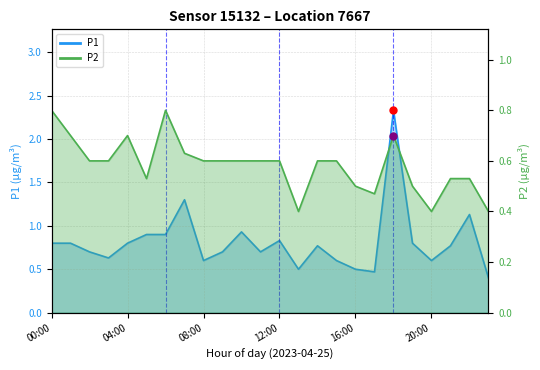

Which series reaches the minimum Y coordinate?

P1